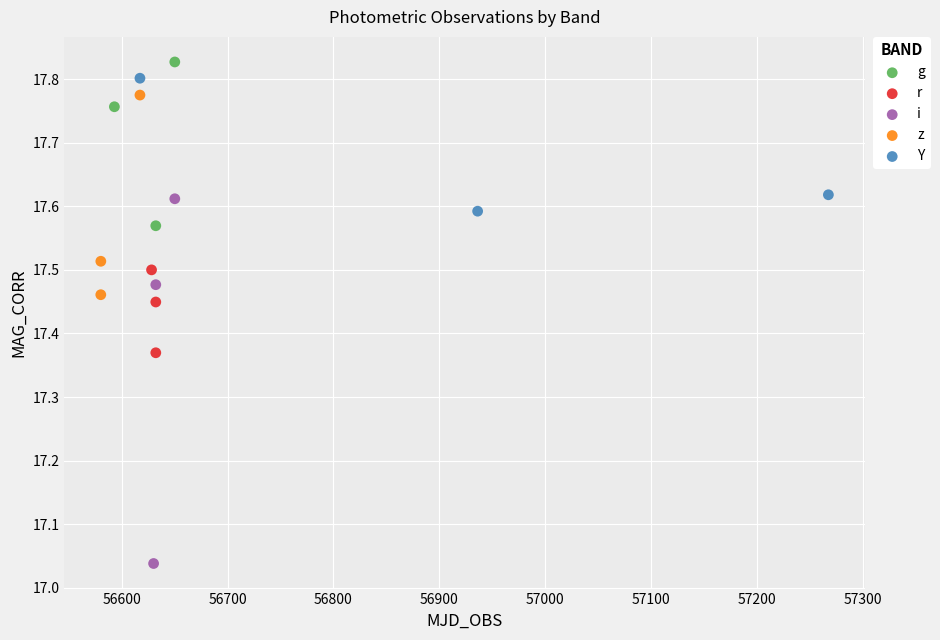

Which series contains the highest Y value?

g